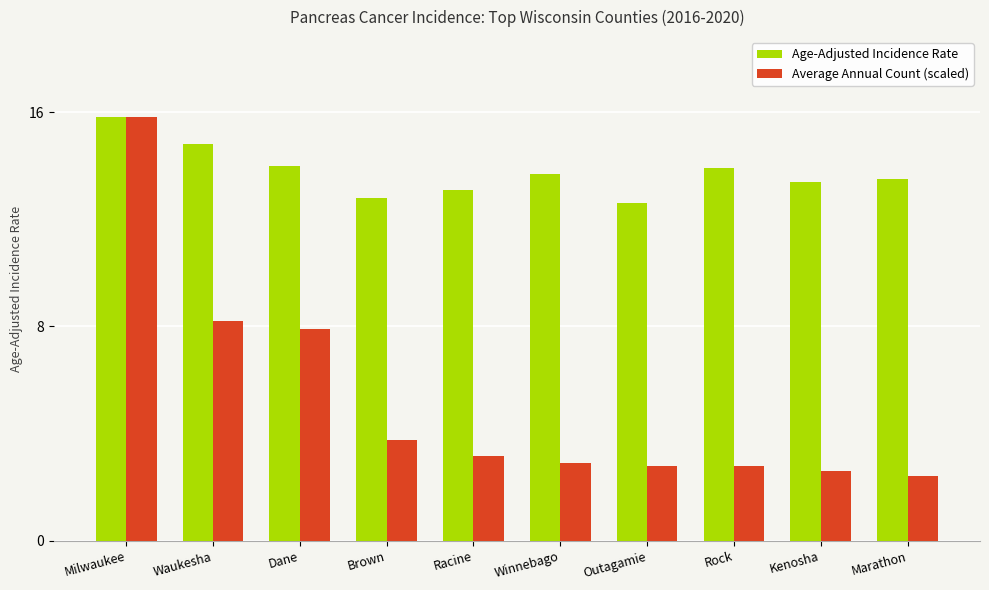

Count the number of data series in this chart.

2